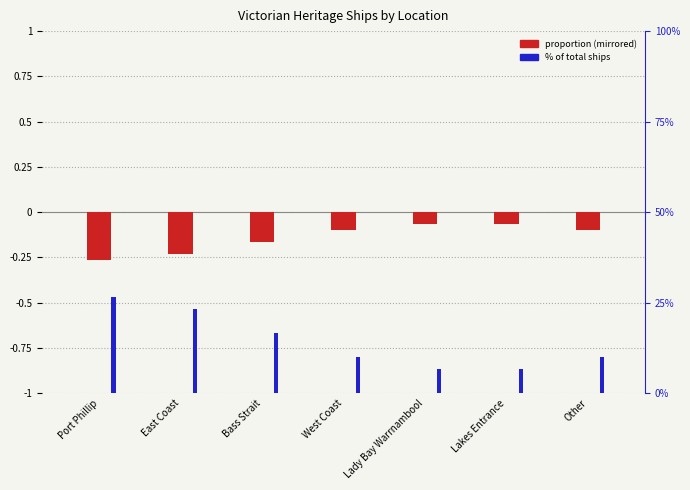

Reading right to left, what are all the values shown in this chart?

Proportion (mirrored): -0.1	-0.1	-0.1	-0.1	-0.2	-0.2	-0.3
% of total: 10.0	6.7	6.7	10.0	16.7	23.3	26.7